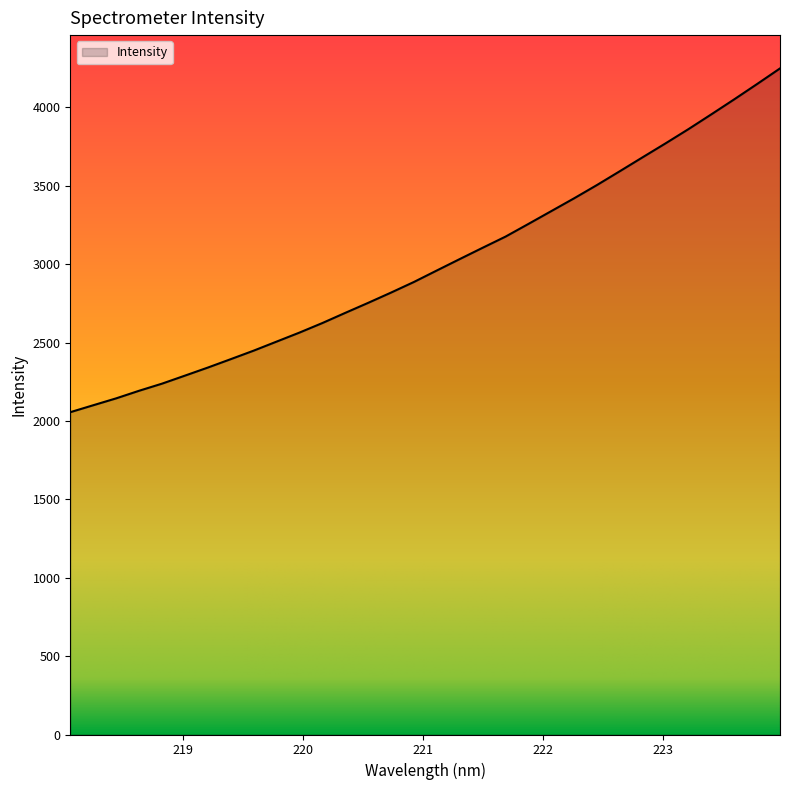

What is the minimum value shown in the chart?

2055.6